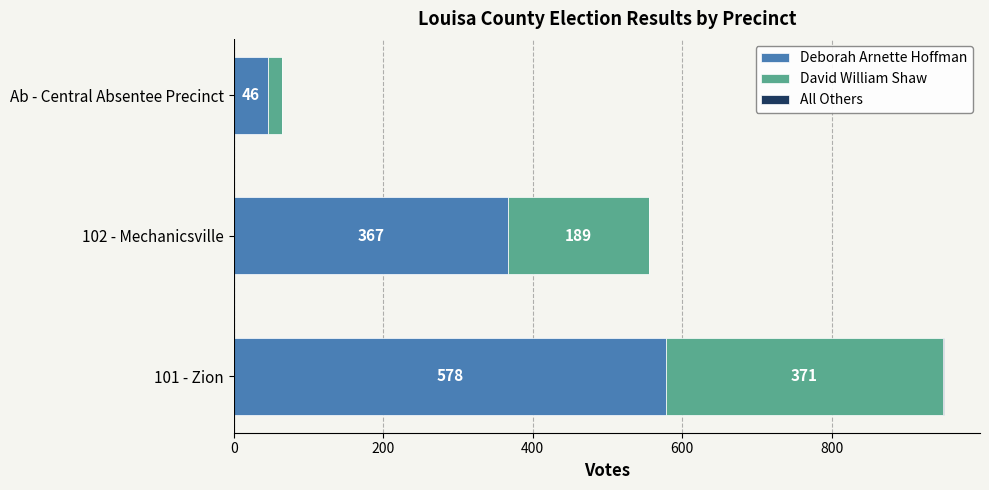

What is the sum of the Deborah Arnette Hoffman values at 102 - Mechanicsville and 101 - Zion?

945